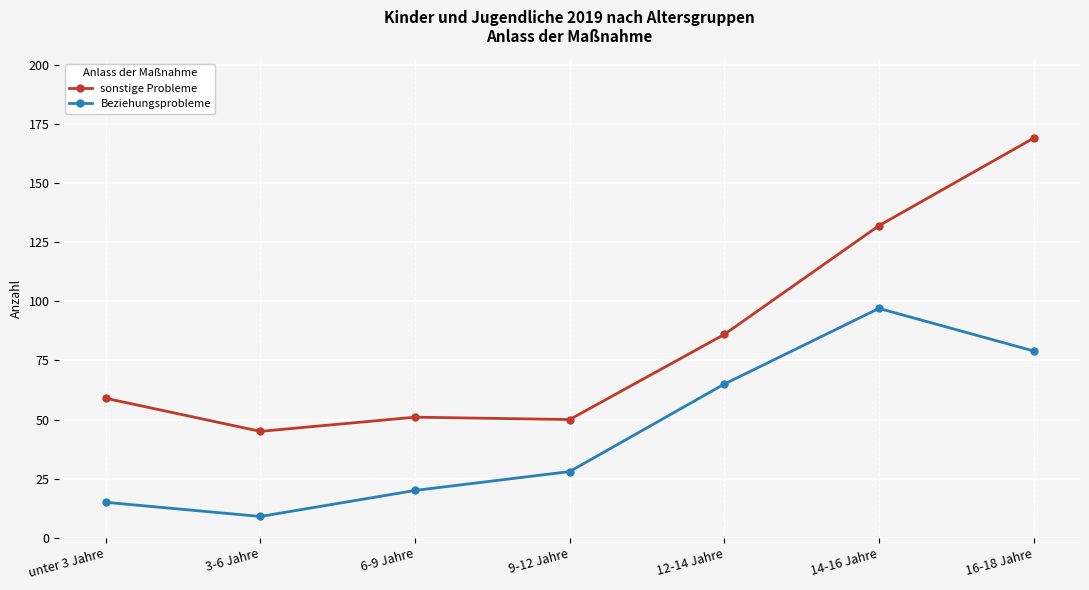

Between 6-9 Jahre and 12-14 Jahre, which series saw the biggest shift?

Beziehungsprobleme